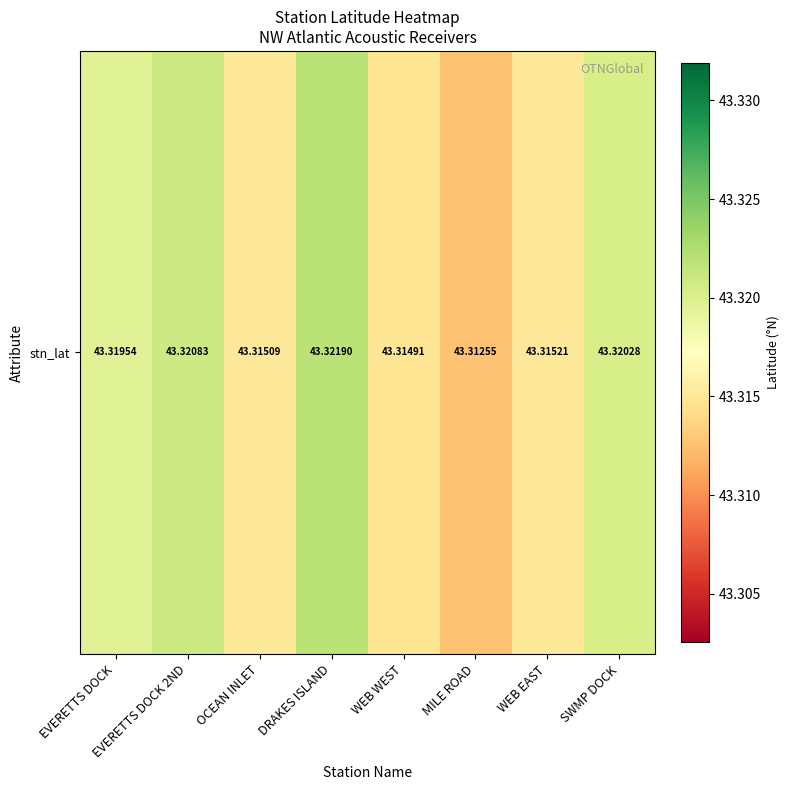

Approximately how many times larger is the value at EVERETTS DOCK 2ND compared to OCEAN INLET?

1.0